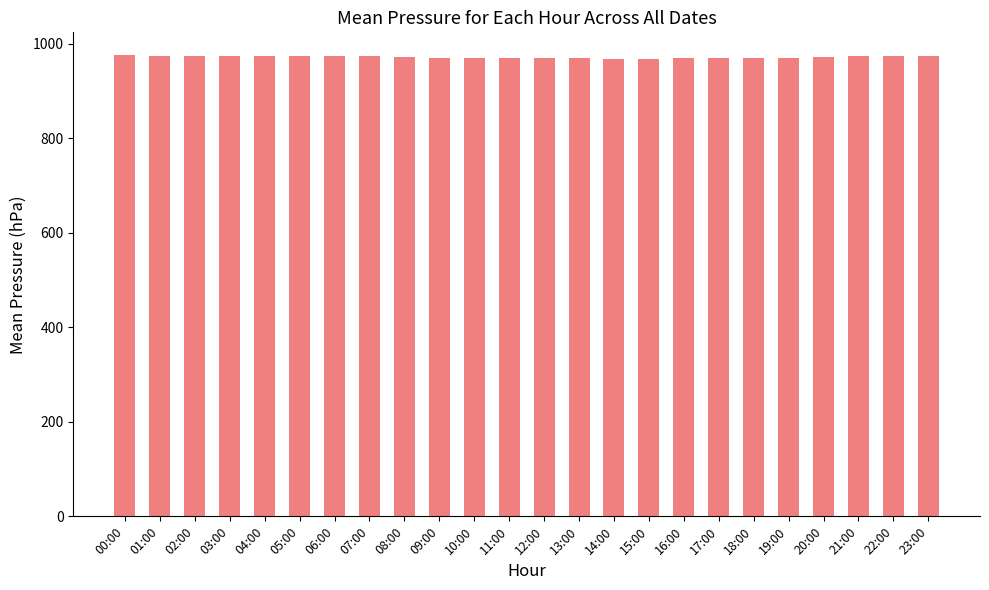

What is the sum of all values?

23328.0